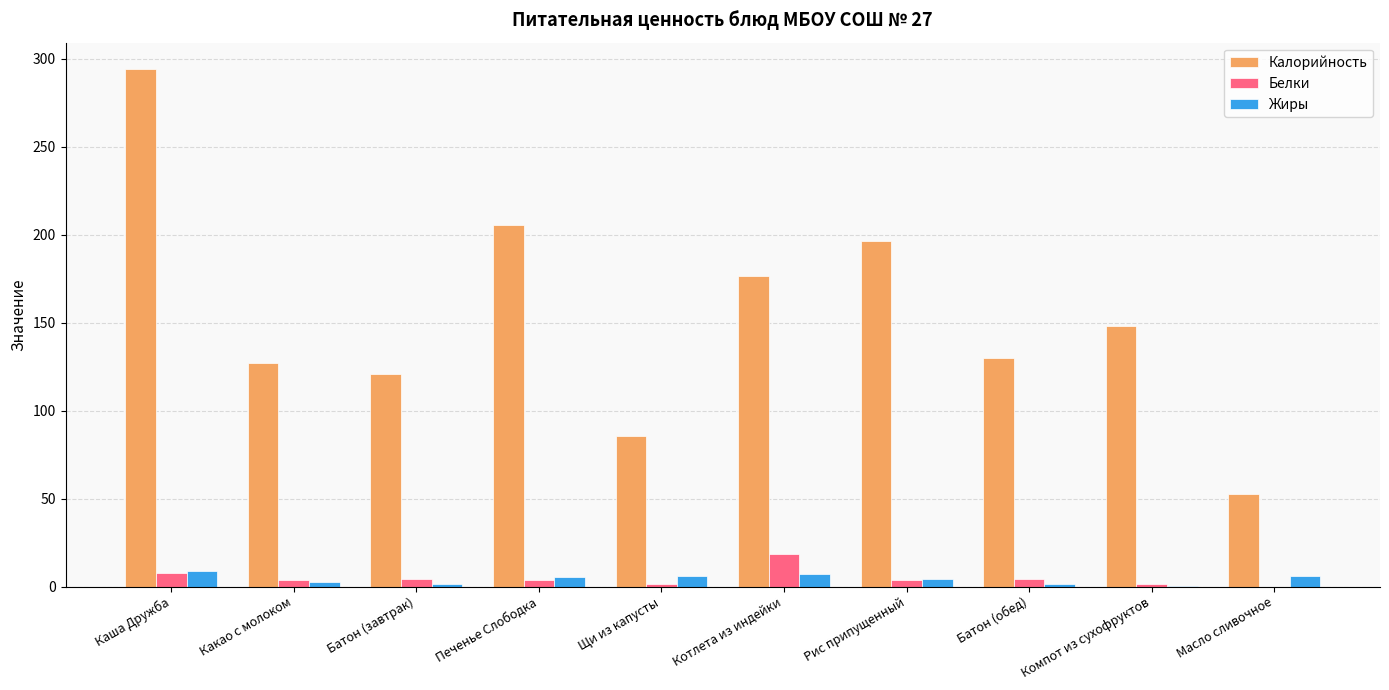

Which series has the largest total across all categories?

Калорийность